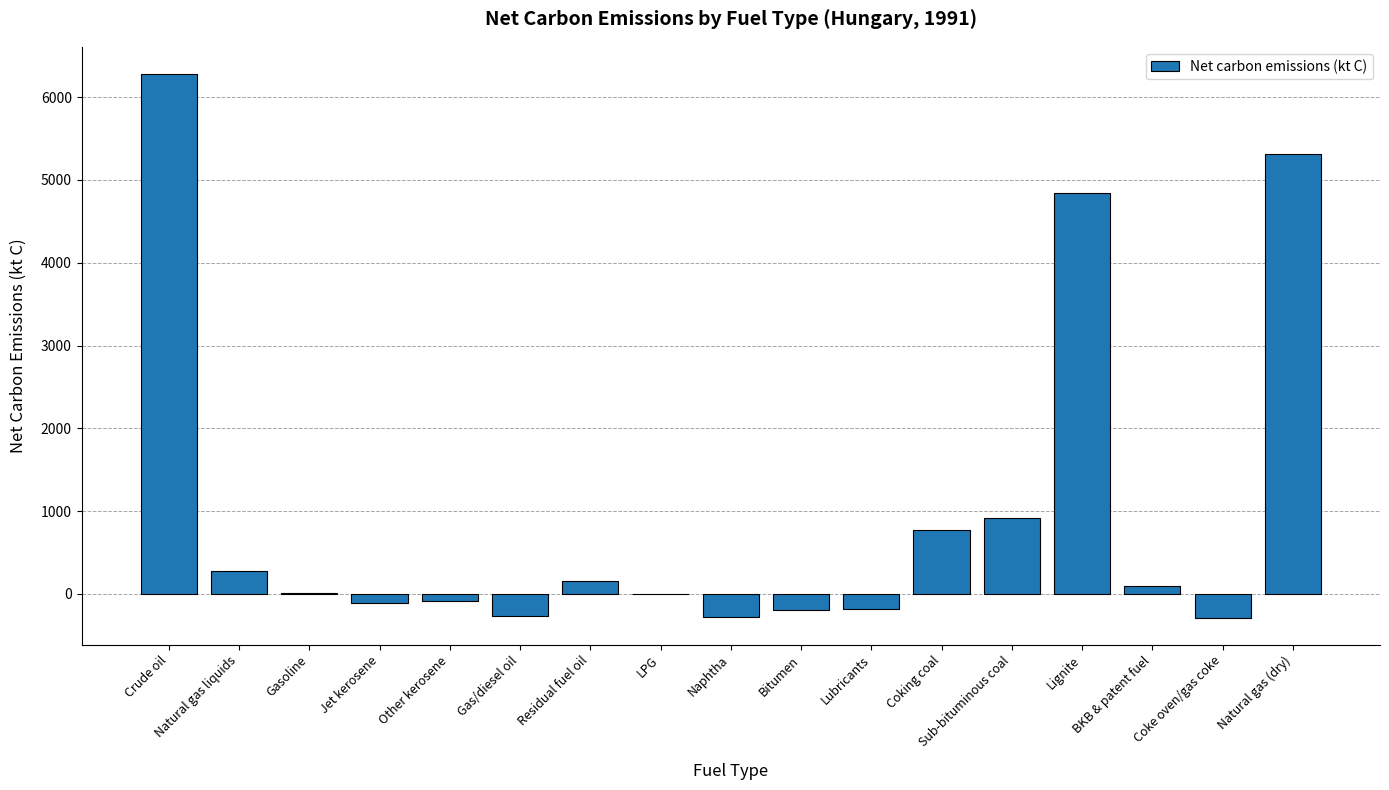

How many distinct data groups are displayed?

1